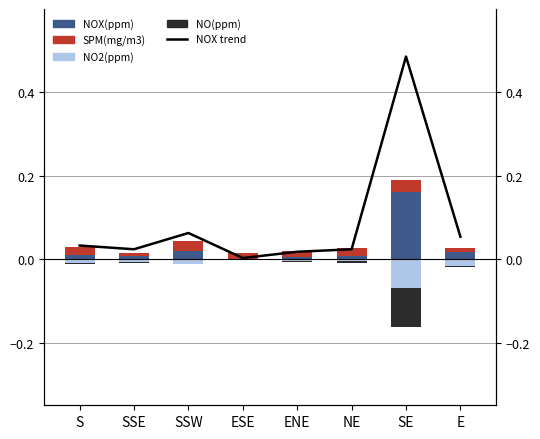

True or false: SPM(mg/m3) has a value of 0.0 at NE.

False